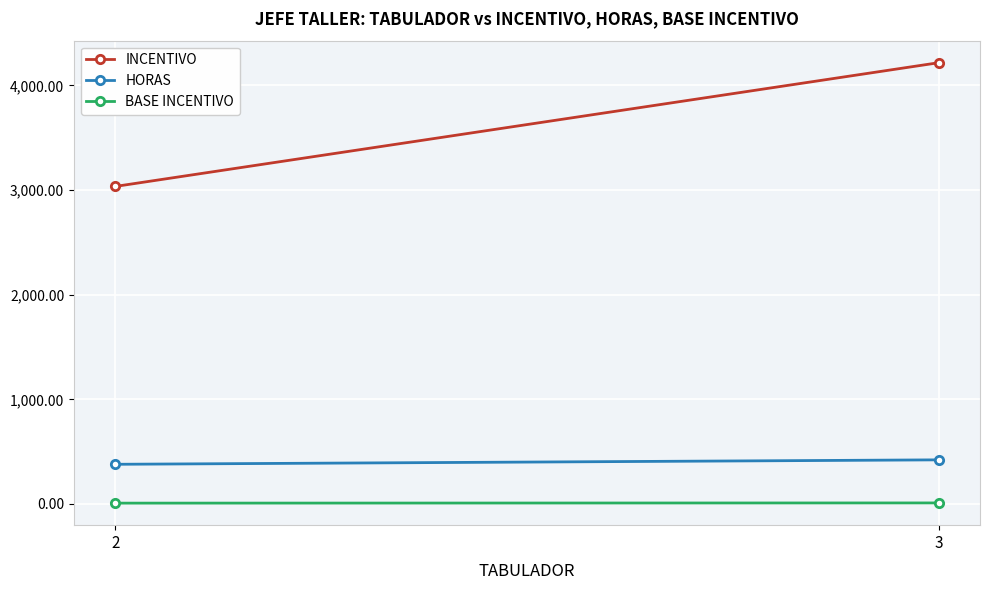

What are all the series names shown in the legend?

INCENTIVO, HORAS, BASE INCENTIVO